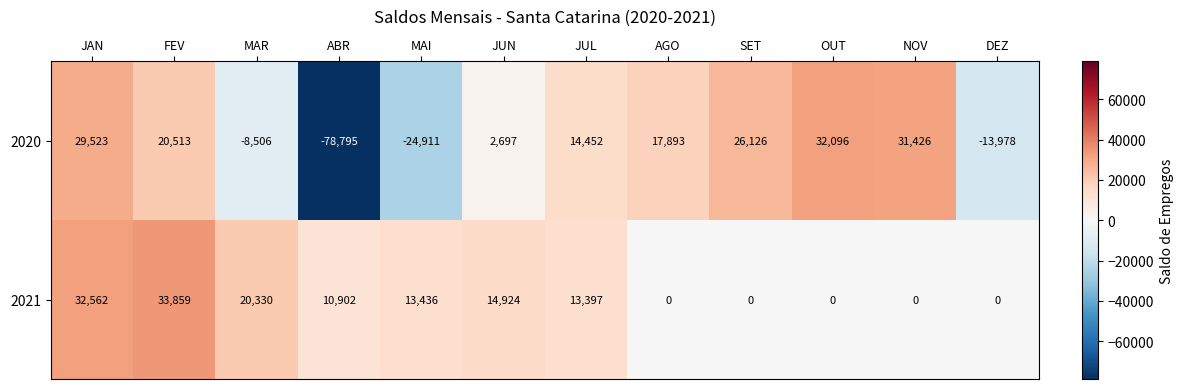

Count the 2021 values in the range 0 to 20330.

10